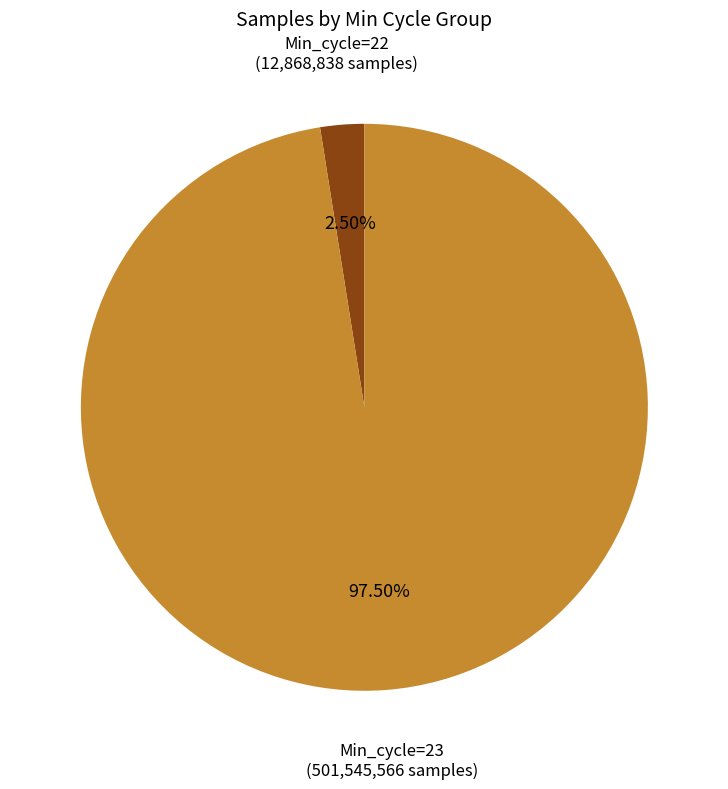

Which slice is the smallest?

Min_cycle=22 (12,868,838 samples)